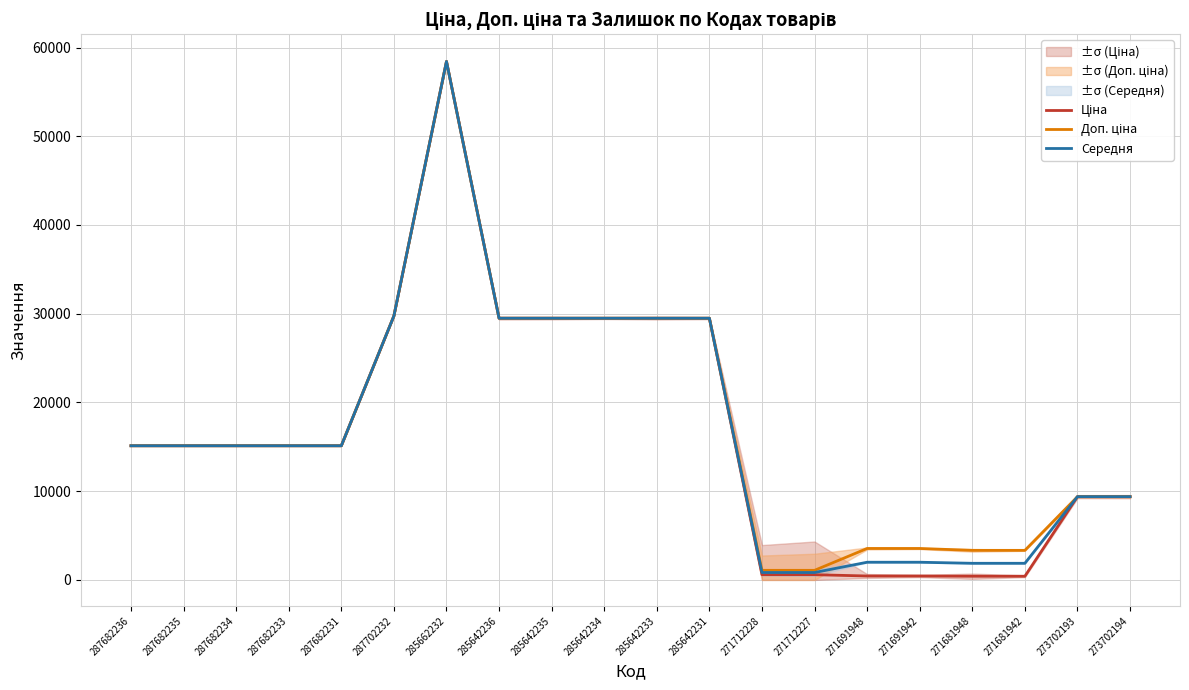

What is the label of the 2nd point from the left?

287682235